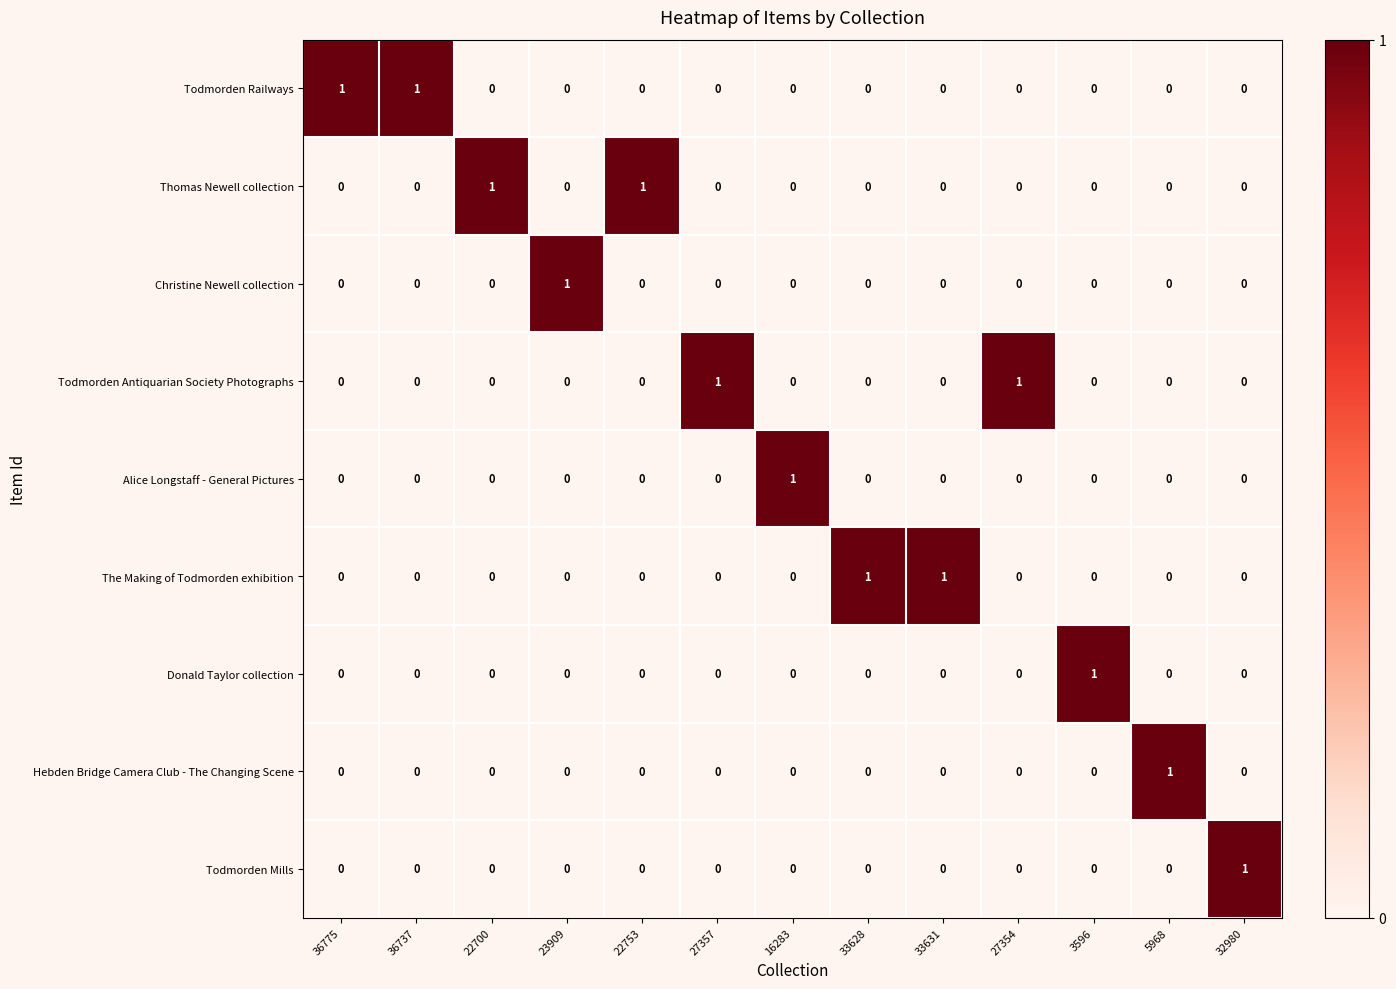

At how many categories does at least one series exceed 0?

13